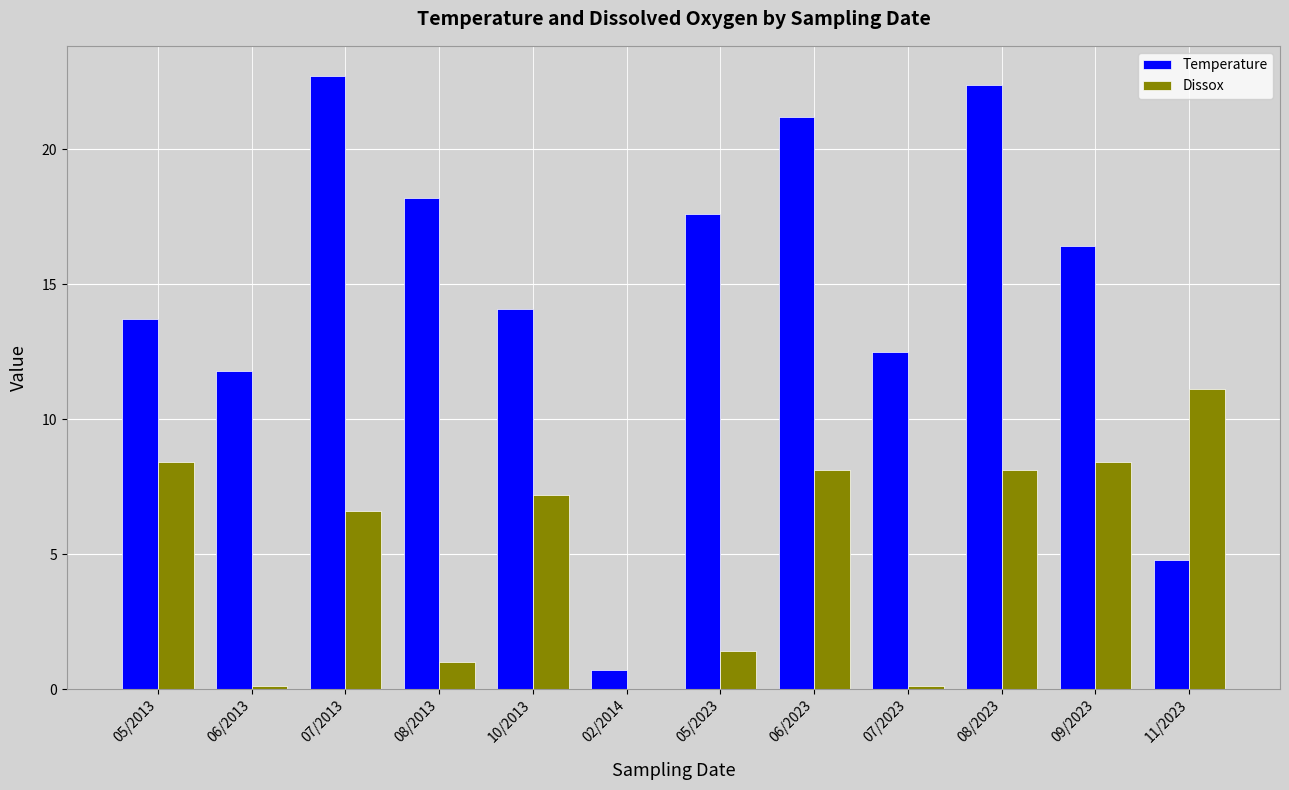

The Temperature series shows 22.4 at 08/2023. True or false?

True